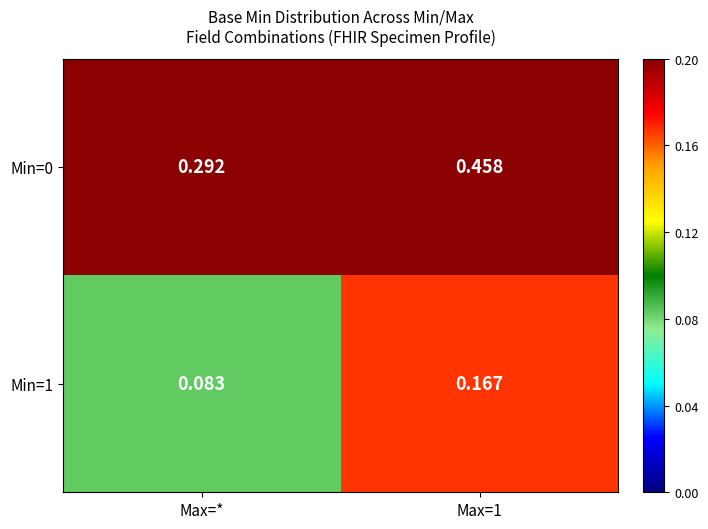

Is the value of Min=1 at Max=* greater than the value of Min=0 at Max=1?

No